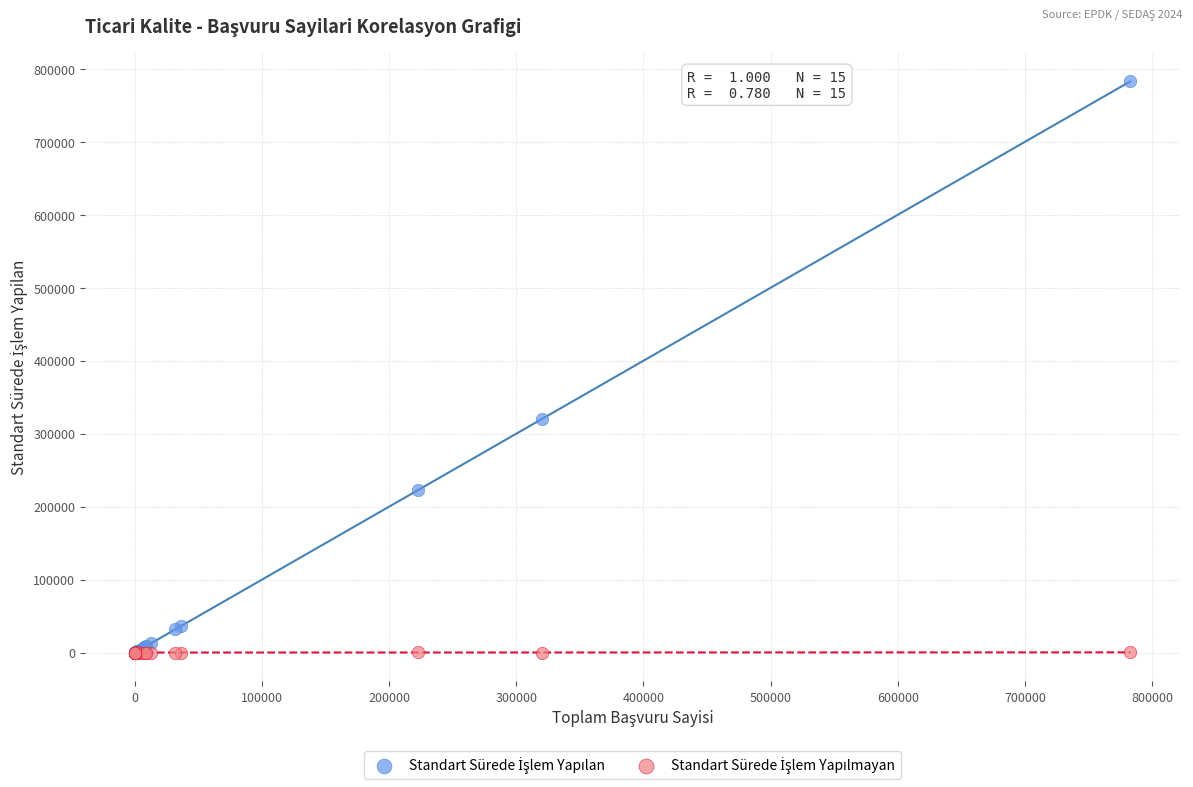

Across all series, what Y value is closest to 391250?

320082